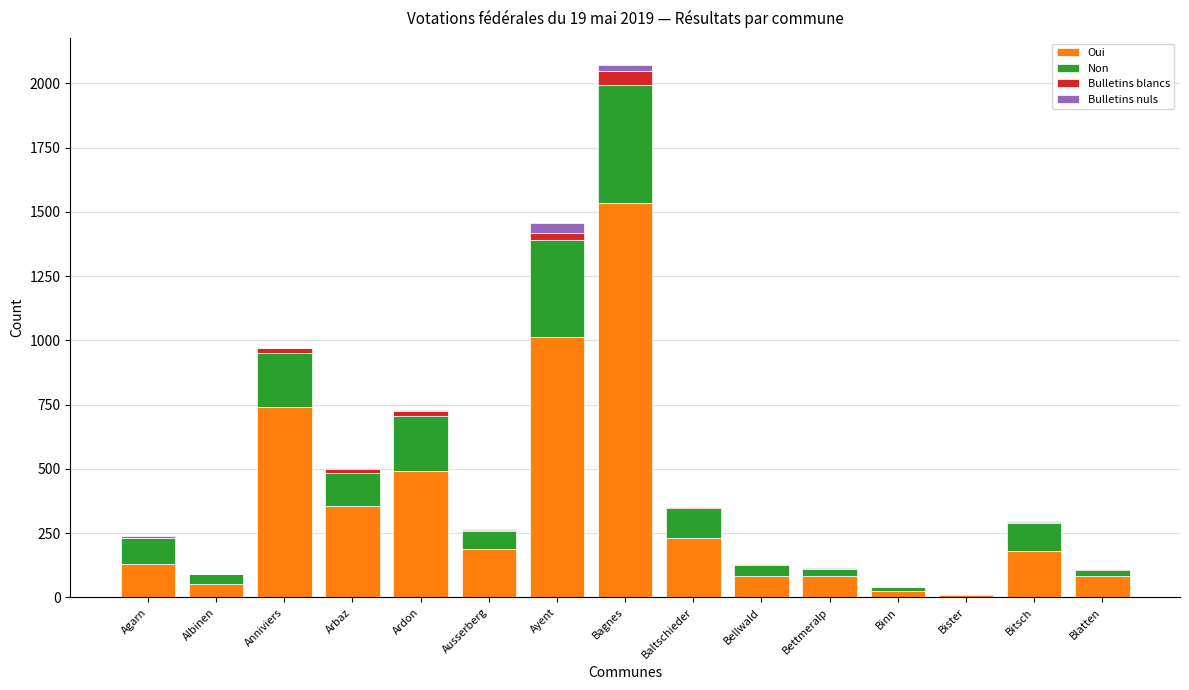

At which category is the sum across all series the highest?

Bagnes